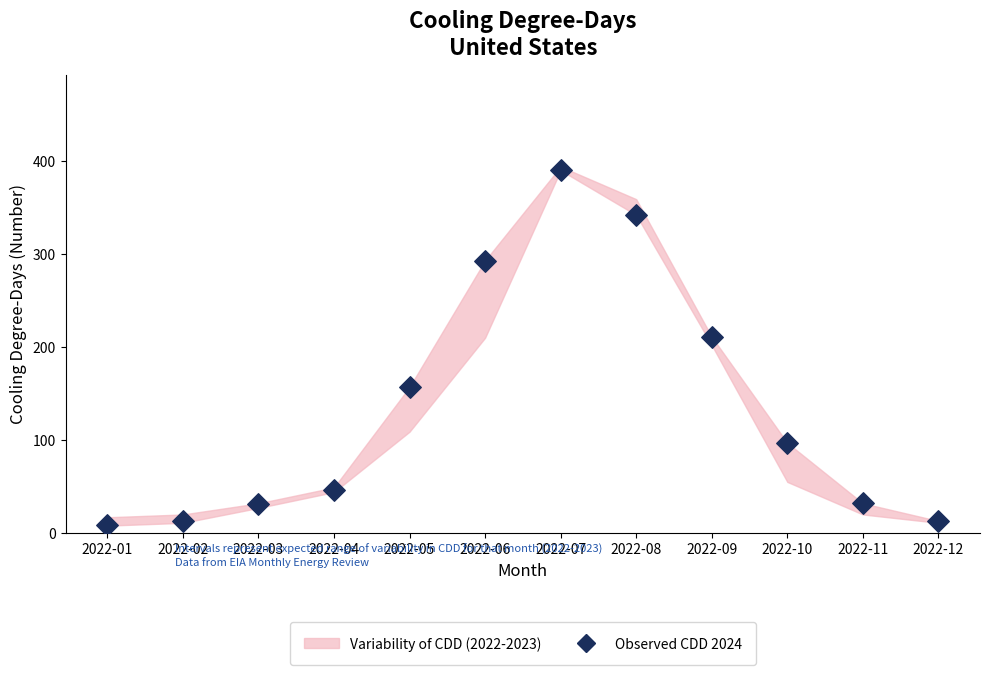

What is the average Y value?

136